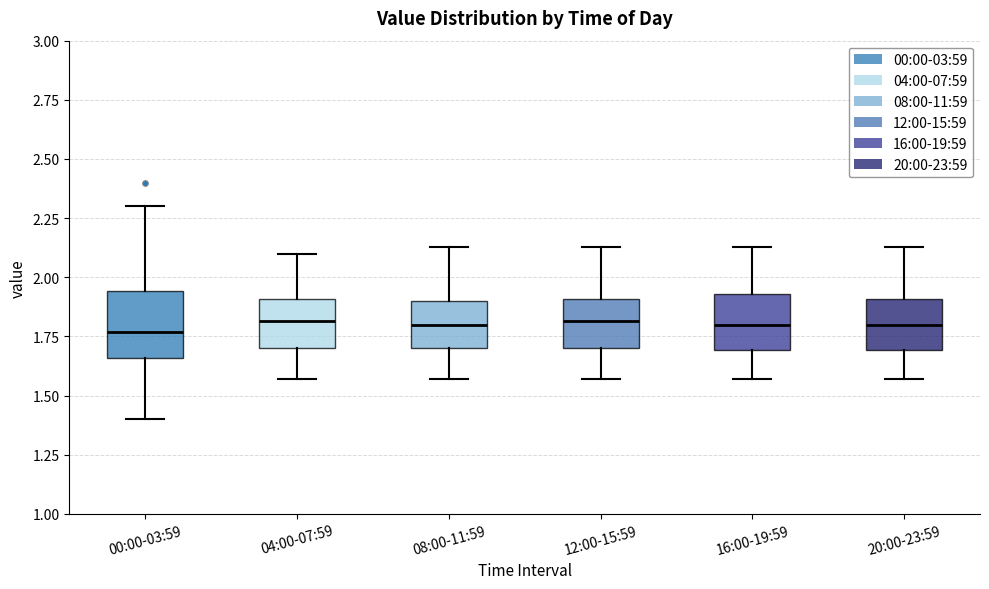

Where does the median line of the box for 20:00-23:59 sit on the y-axis? The values are not printed on the chart, so give them approximately, as read against the axis.

1.80